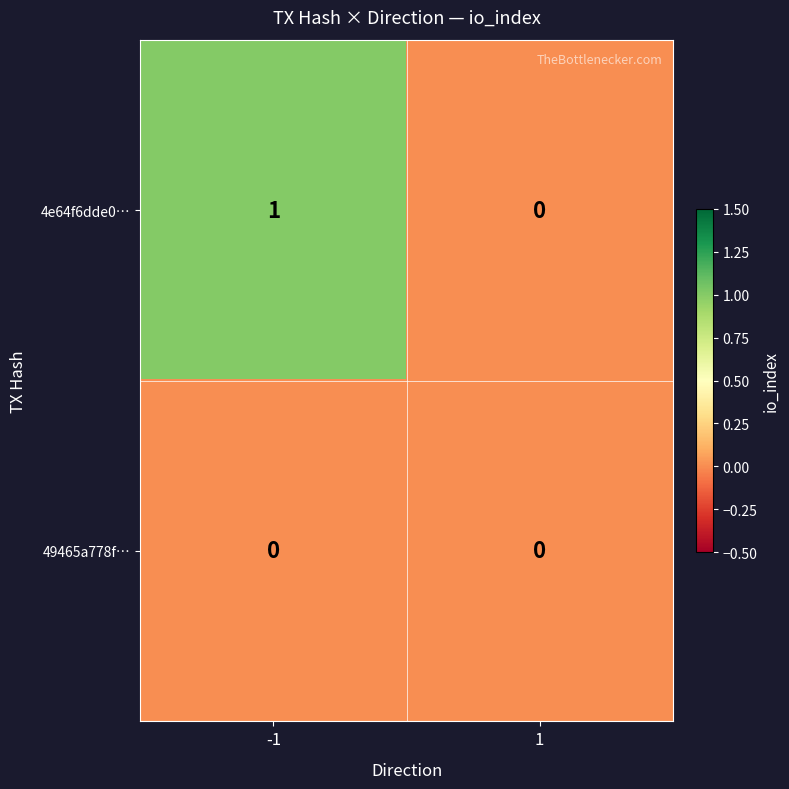

The value of 4e64f6dde0… at -1 is 1. True or false?

True